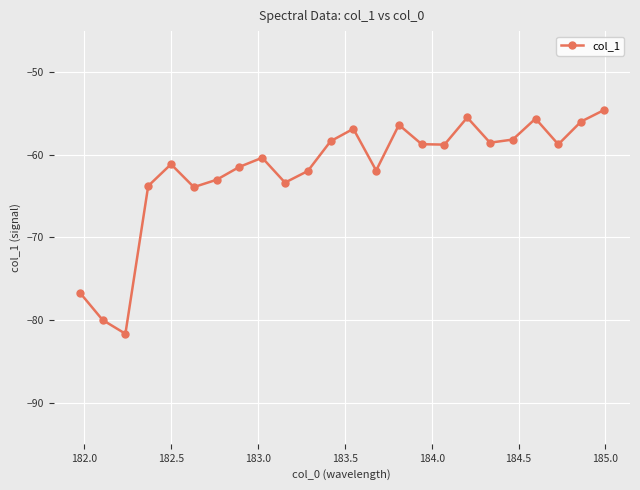

What is the maximum value shown in the chart?

-54.6